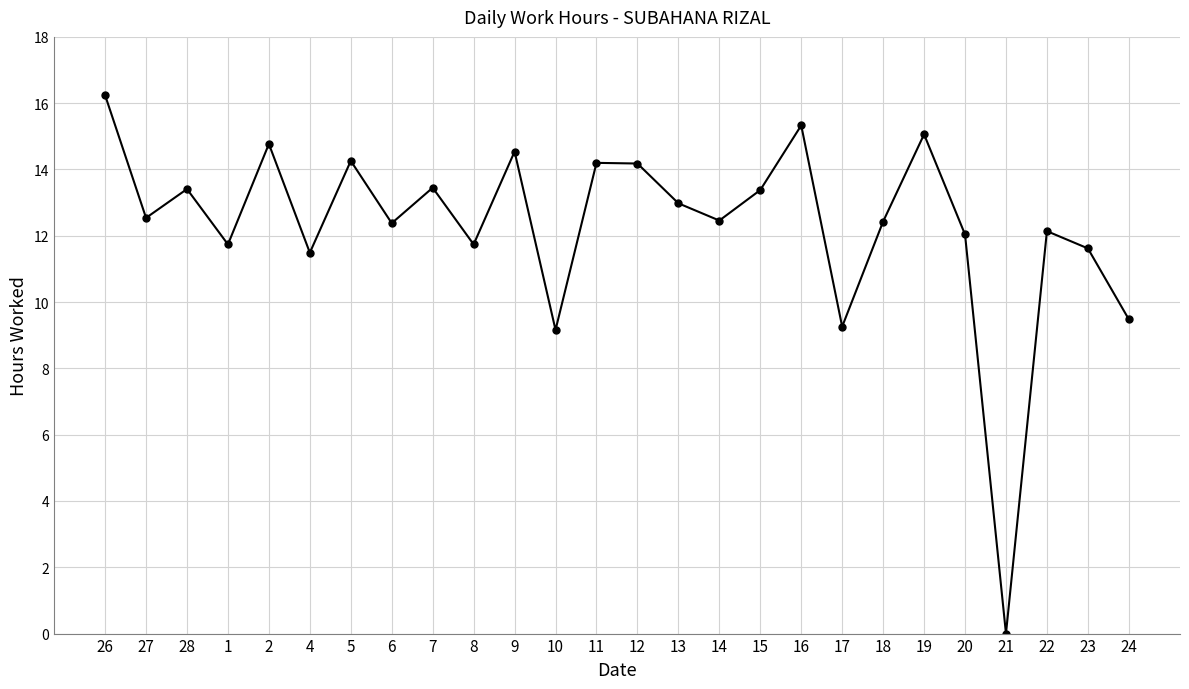

What is the difference between the maximum and second lowest values?

7.1